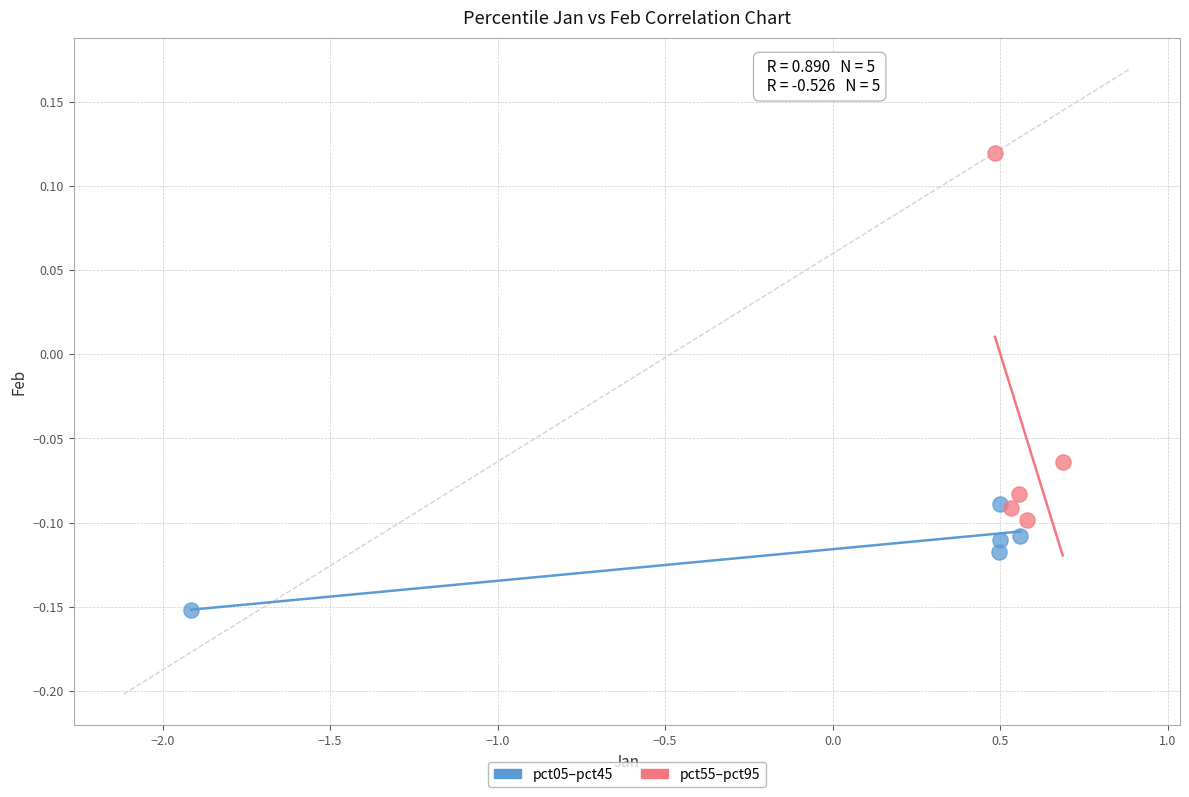

What are all the series names shown in the legend?

pct05–pct45, pct55–pct95